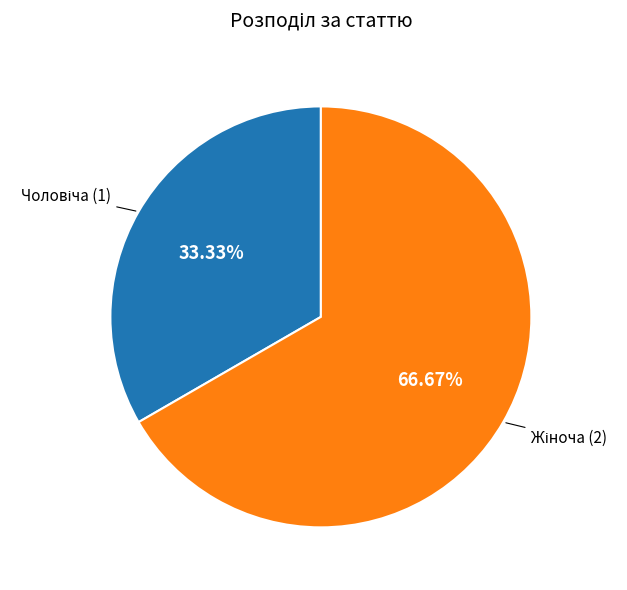

To the nearest percent, what is the difference between the largest and smallest slice percentages?

33%